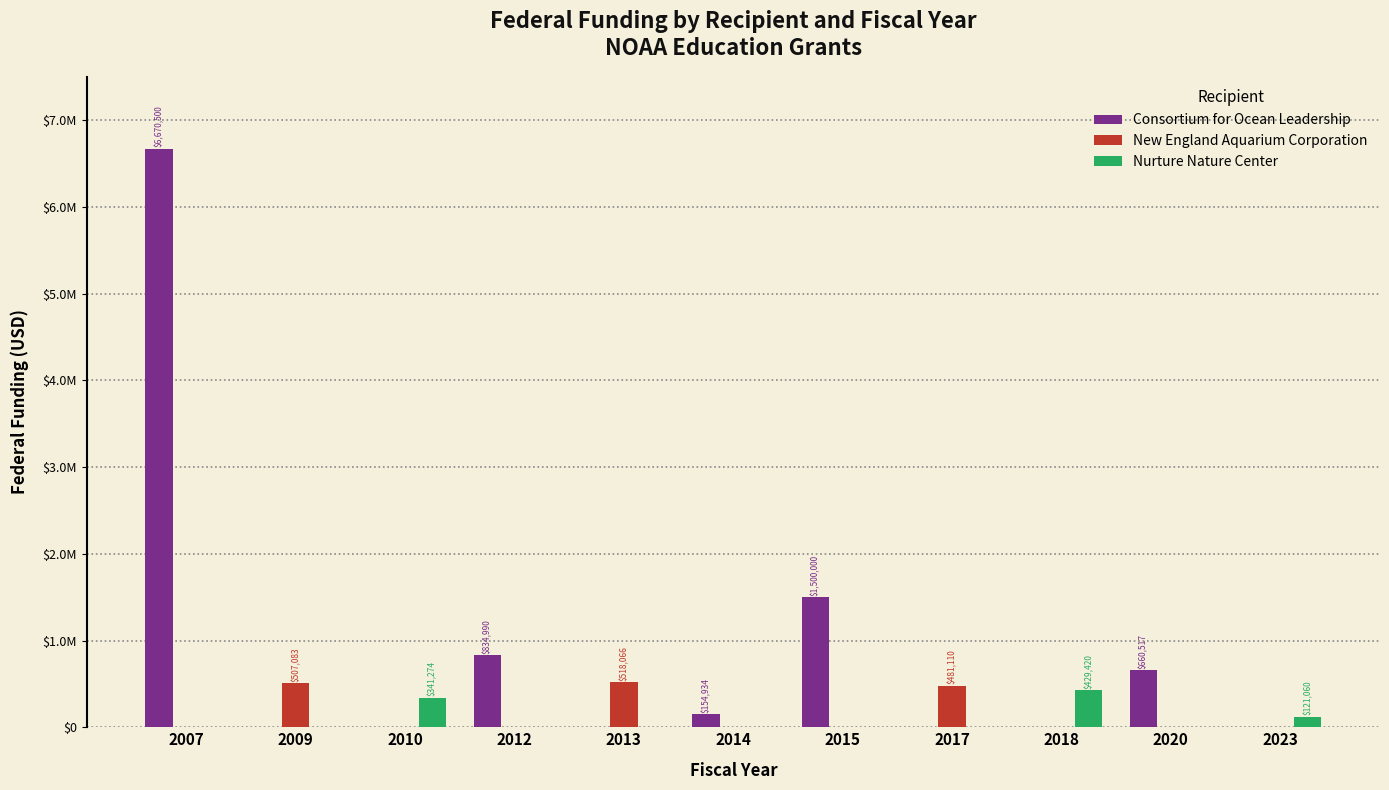

What are all the series names shown in the legend?

Consortium for Ocean Leadership, New England Aquarium Corporation, Nurture Nature Center